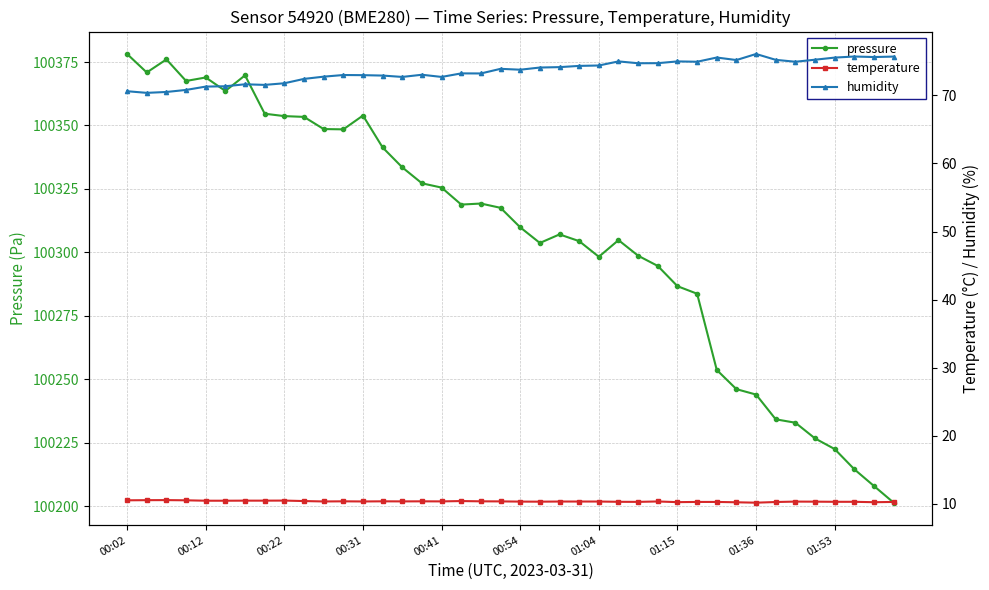

Rank the series by their maximum value, from highest to lowest.

pressure, humidity, temperature